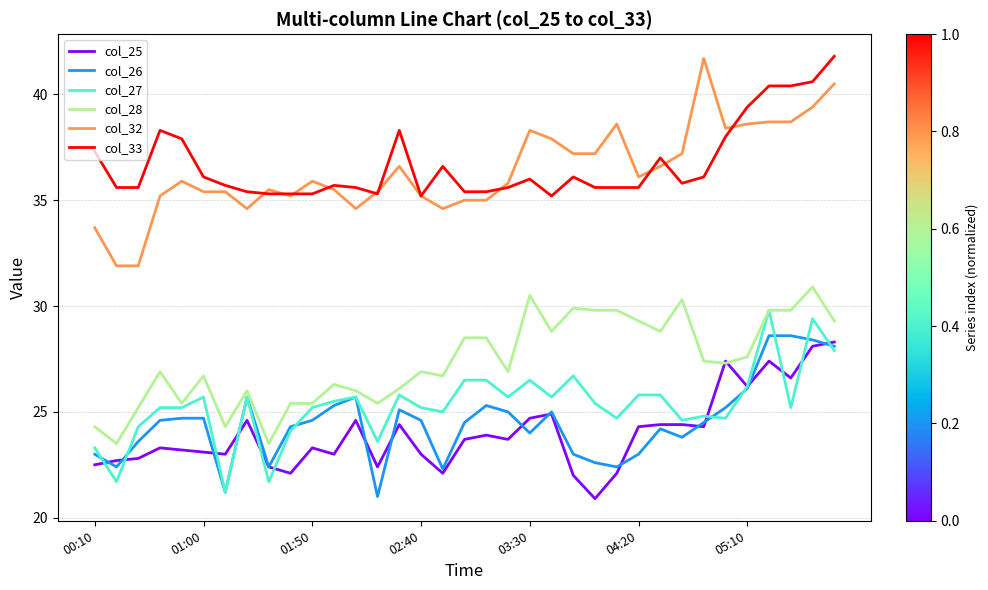

What is the difference between the maximum and minimum values in the col_26 series?

7.6